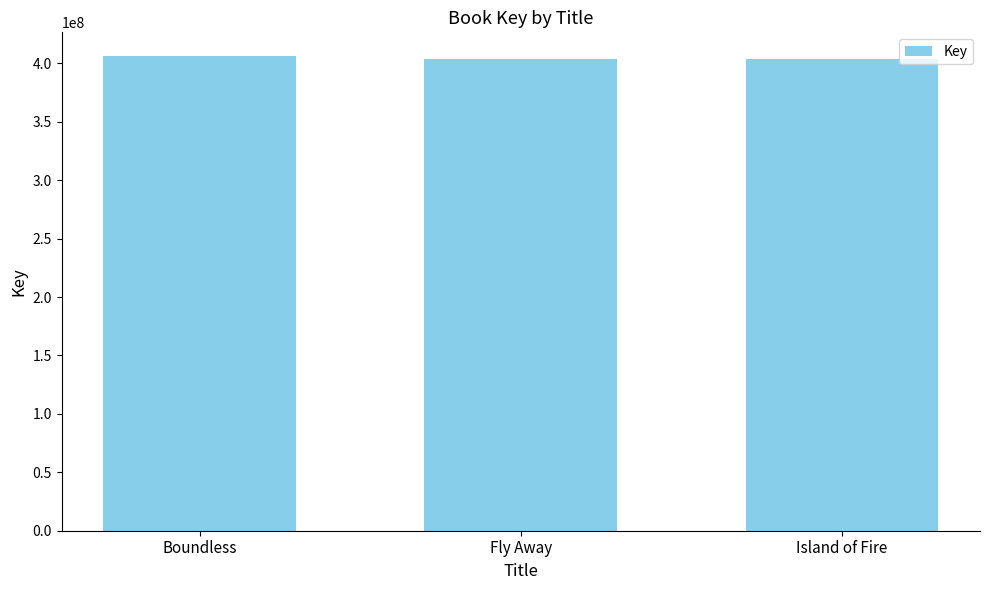

What is the ratio of the value at Island of Fire to the value at Fly Away?

1.0